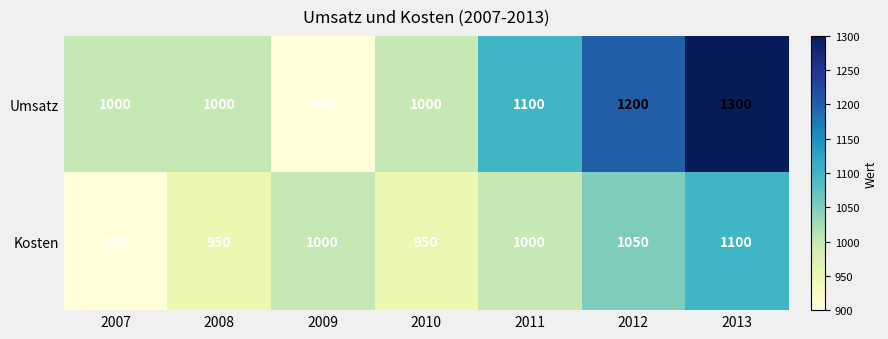

Which category has the highest value across all series?

2013